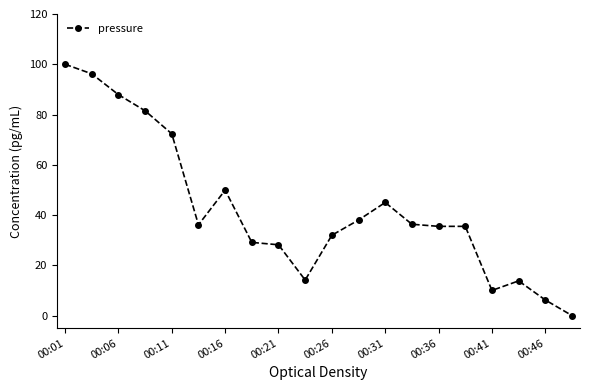

What is the value of the 17th point from the left?

10.0